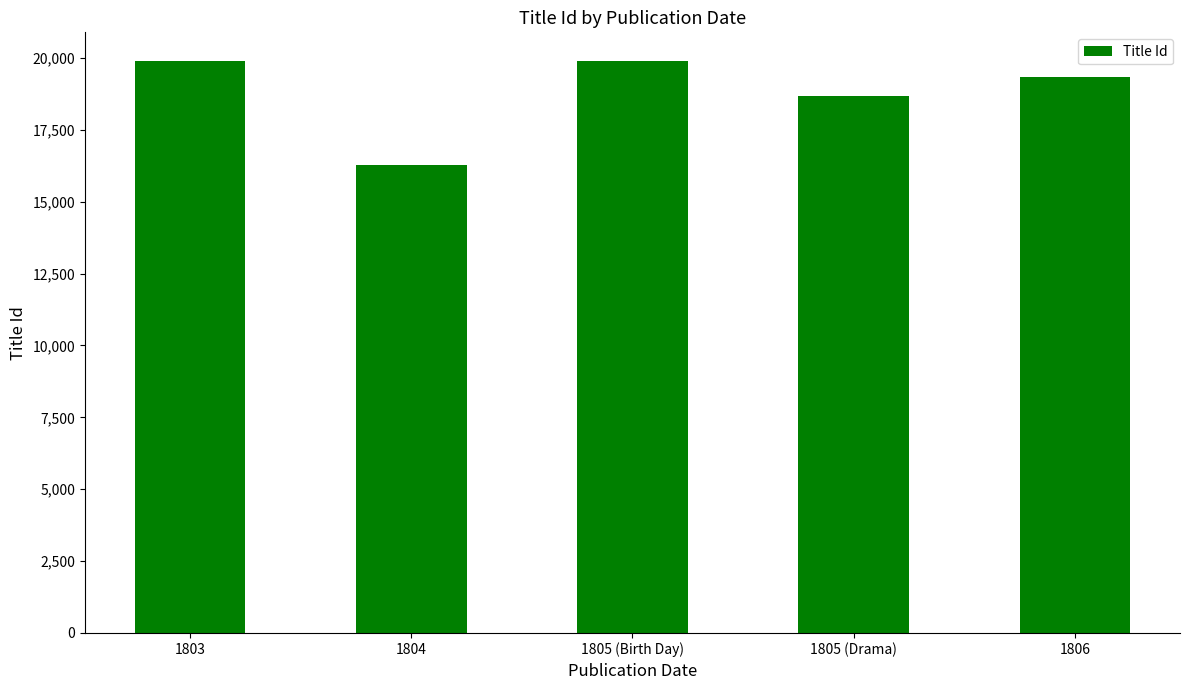

Which category has the lowest value across all series?

1804